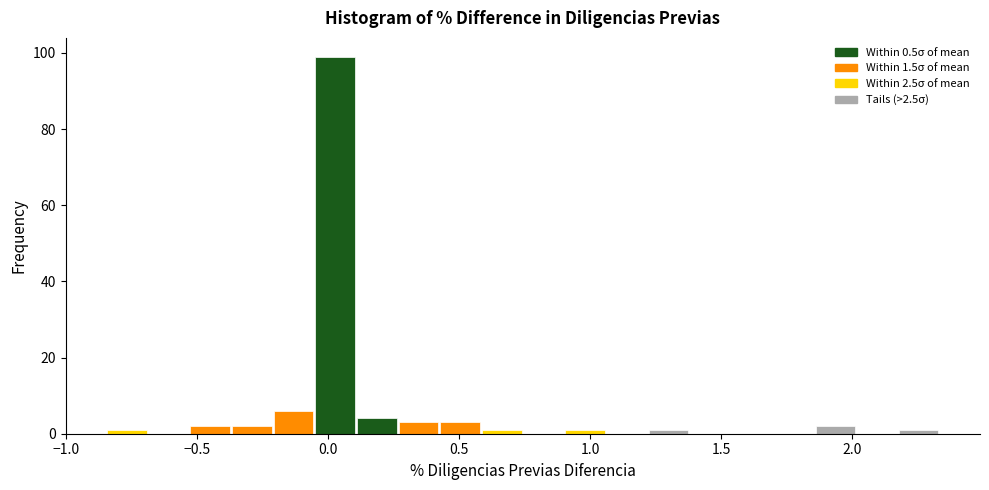

Around what value on the x-axis is the tallest bar? Give the approximate position of its centre, as read against the axis.

0.05